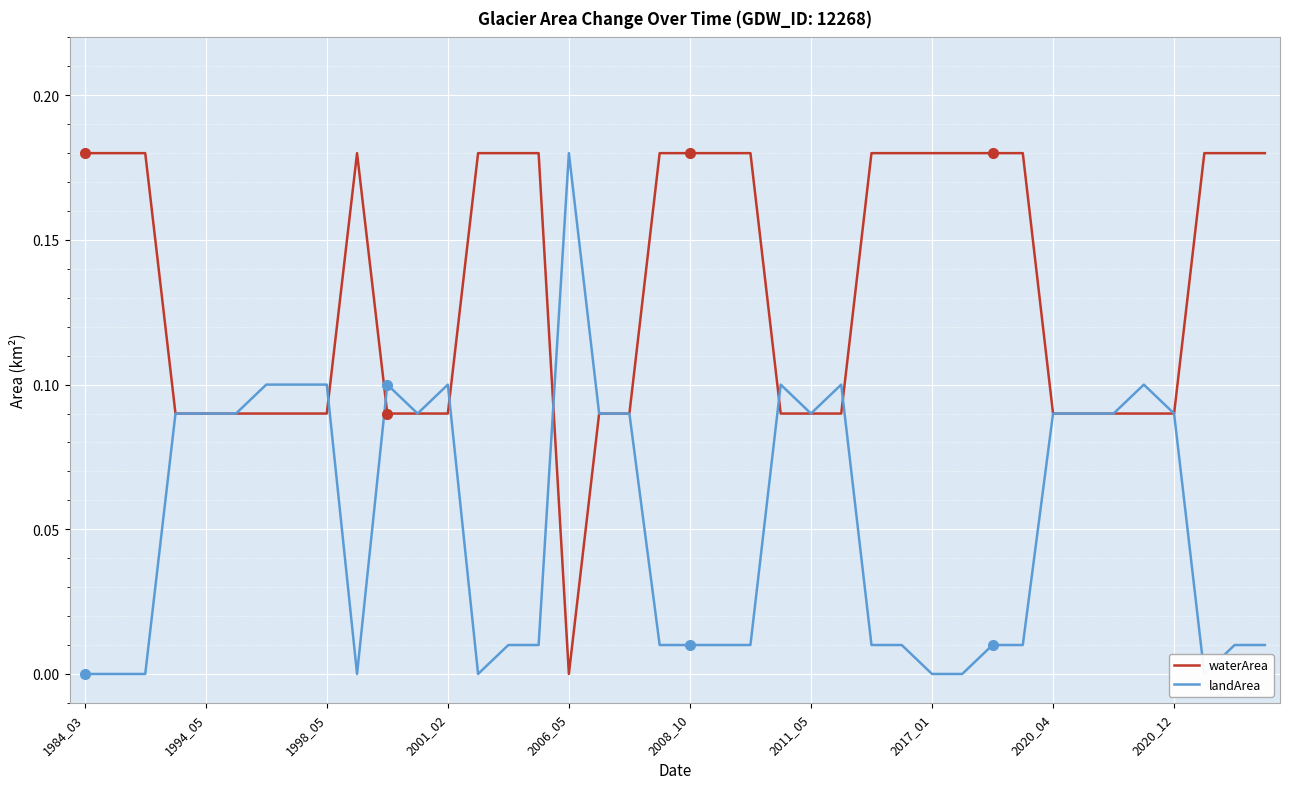

At 15, list the series in order from largest to smallest.

waterArea, landArea